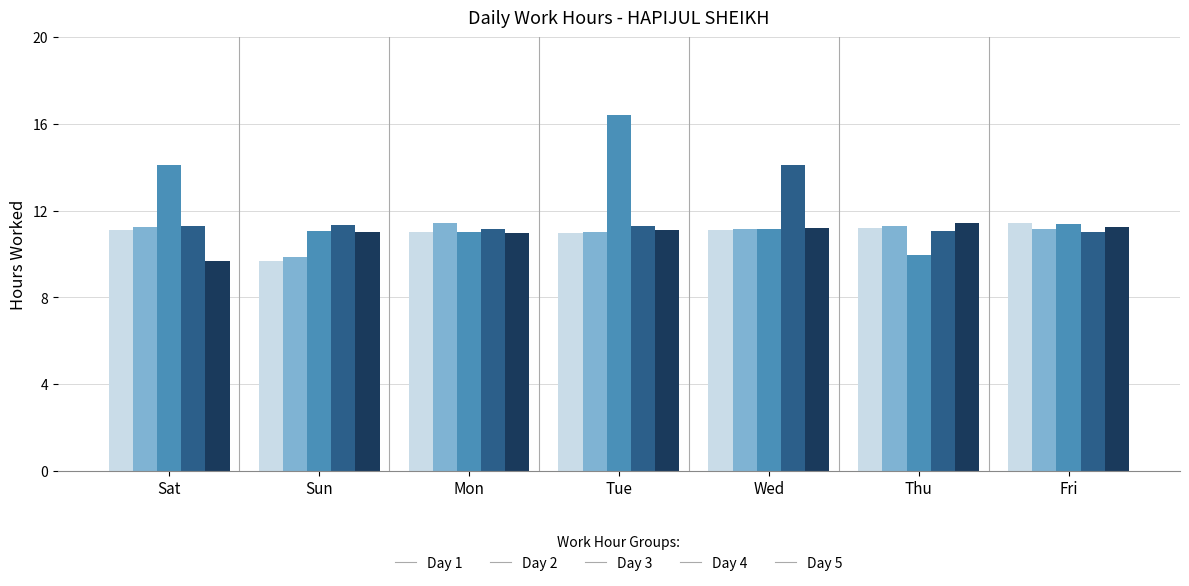

True or false: Day 2 has a value of 3.3 at Sun.

False